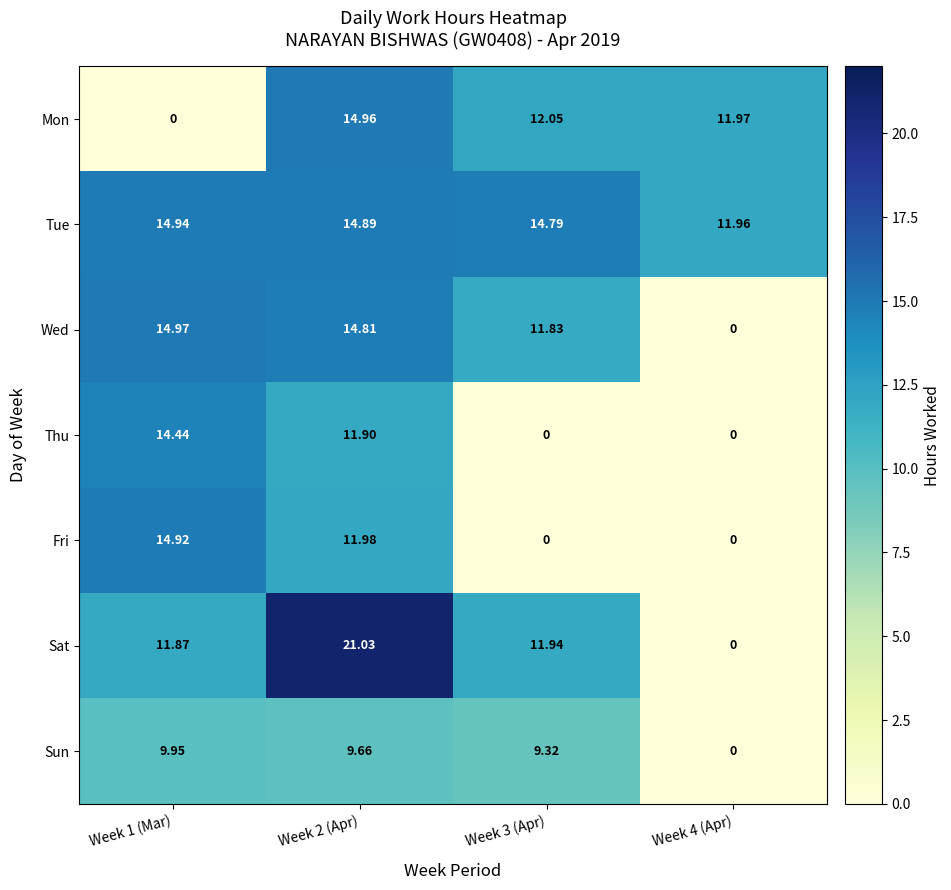

Which series changed the most between Week 2 (Apr) and Week 3 (Apr)?

Fri